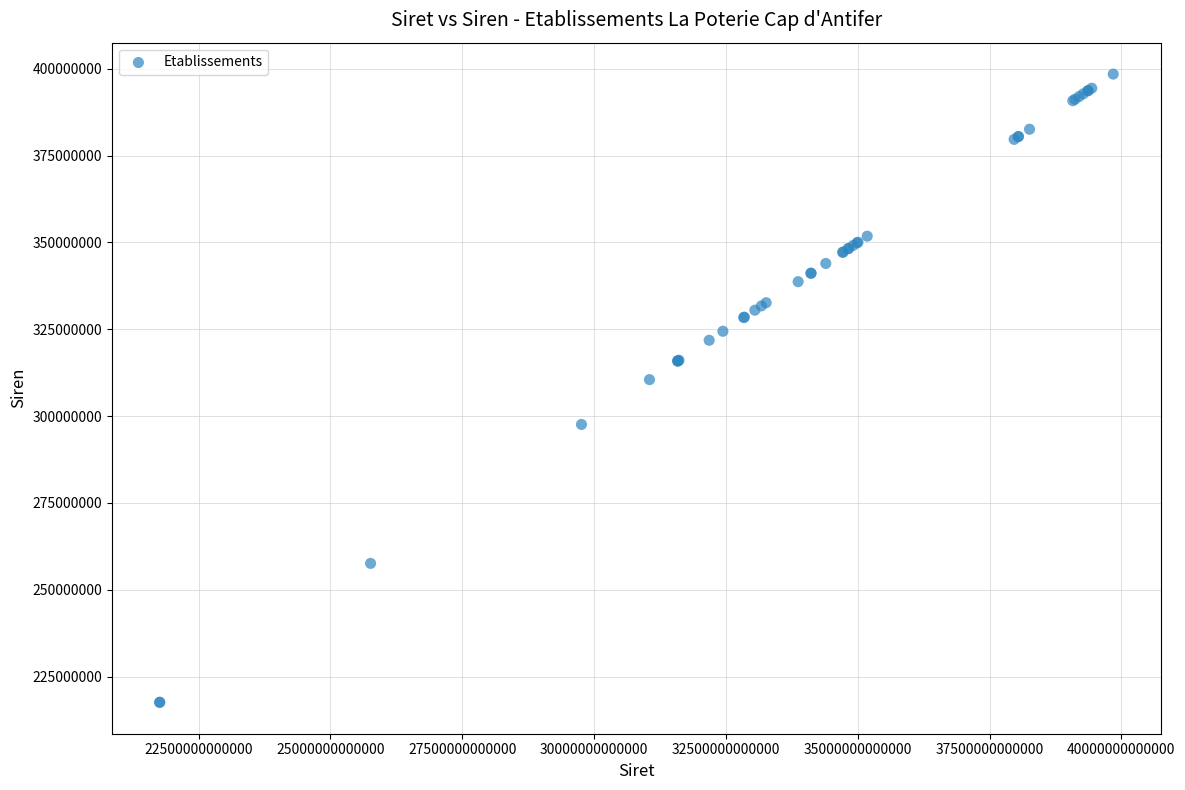

What Y value in the scatter plot is closest to 308034841?

310501267